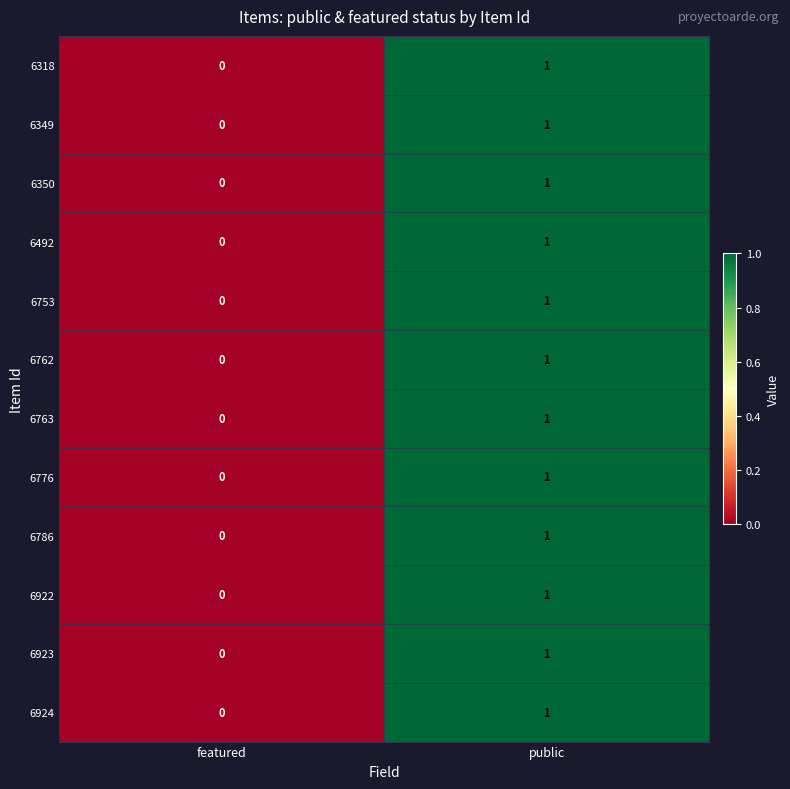

Which category has the lowest value in the 6753 series?

featured